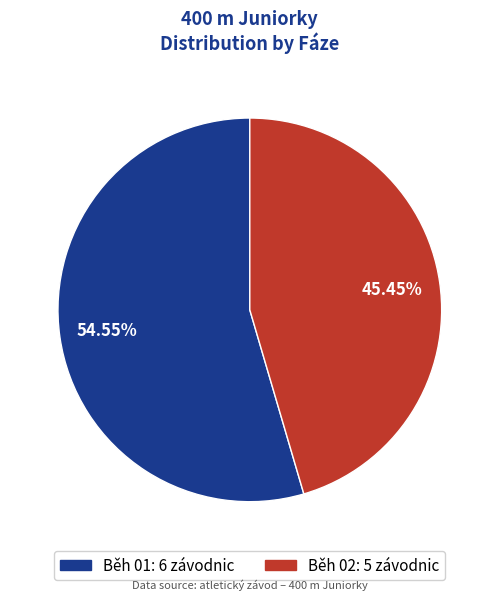

What percentage is NOT represented by Běh 02?

54.5%